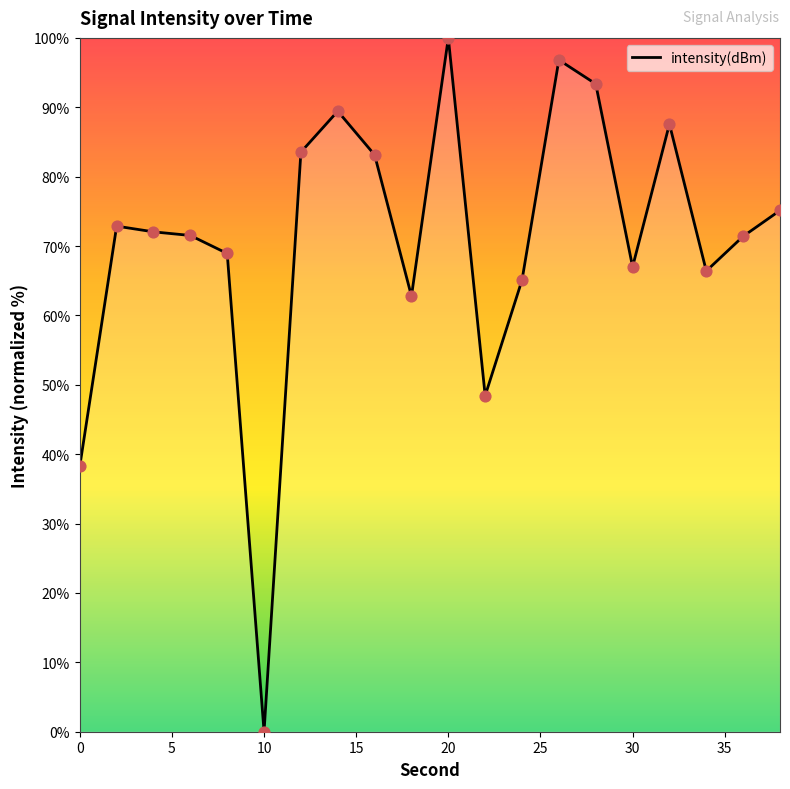

What is the maximum value shown in the chart?

100.0